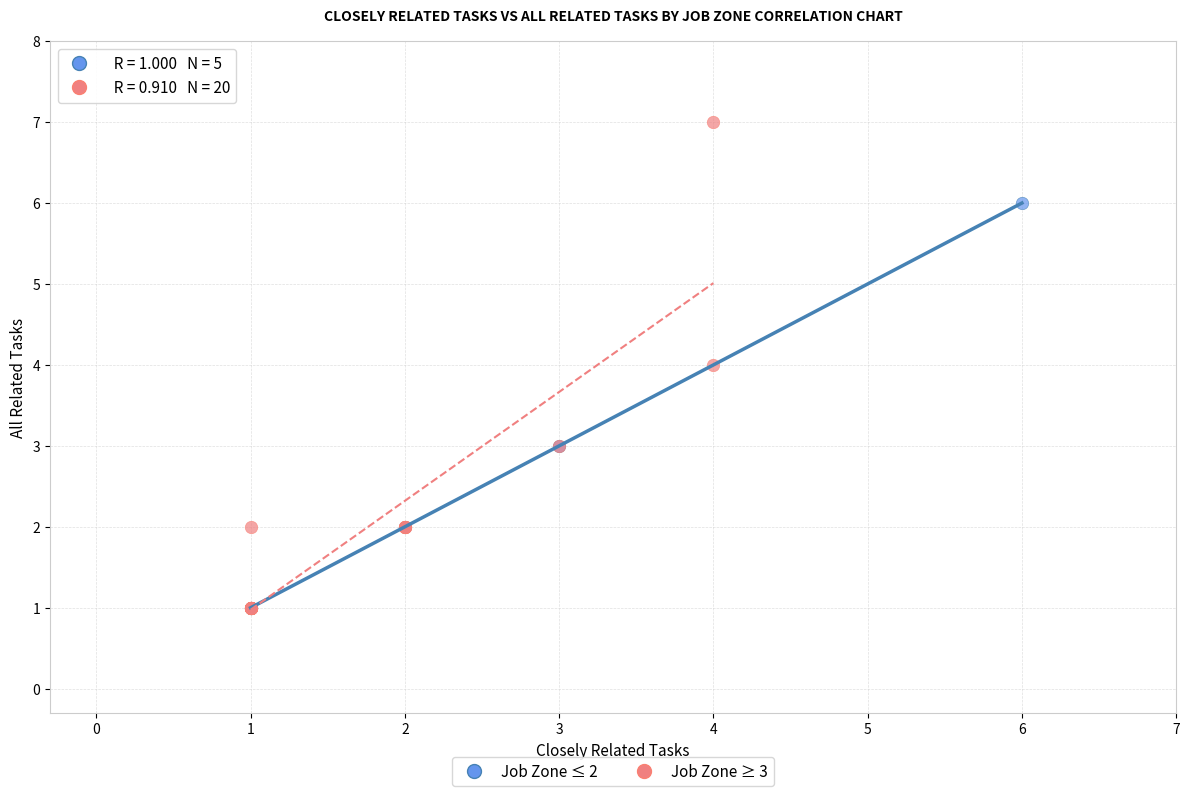

Which series contains the highest Y value?

Job Zone ≥ 3